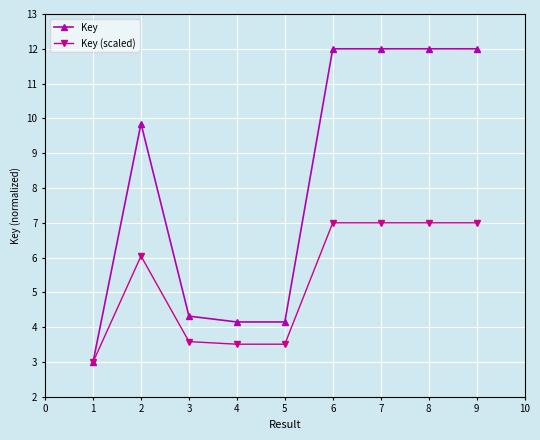

Where is the first local maximum for Key?

2